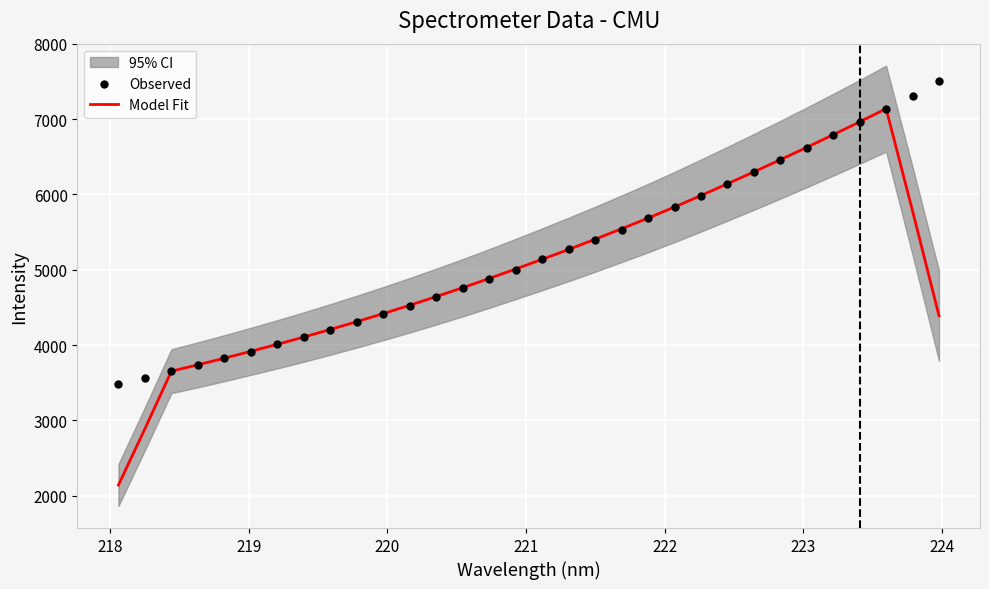

Which series has the largest Y range (max minus min)?

Model Fit